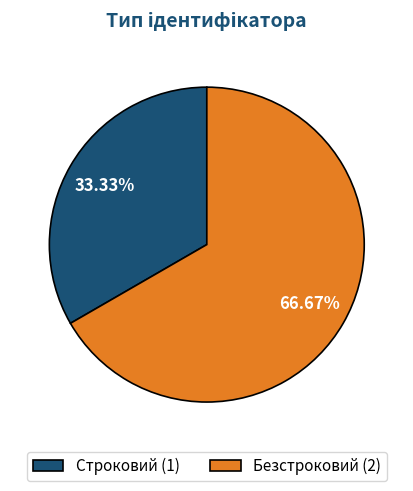

Count the number of slices in the pie.

2